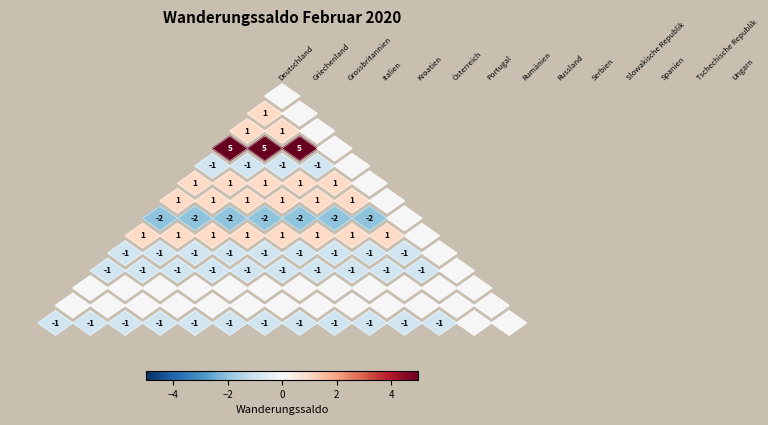

How many values in the Italien series exceed 0?

3